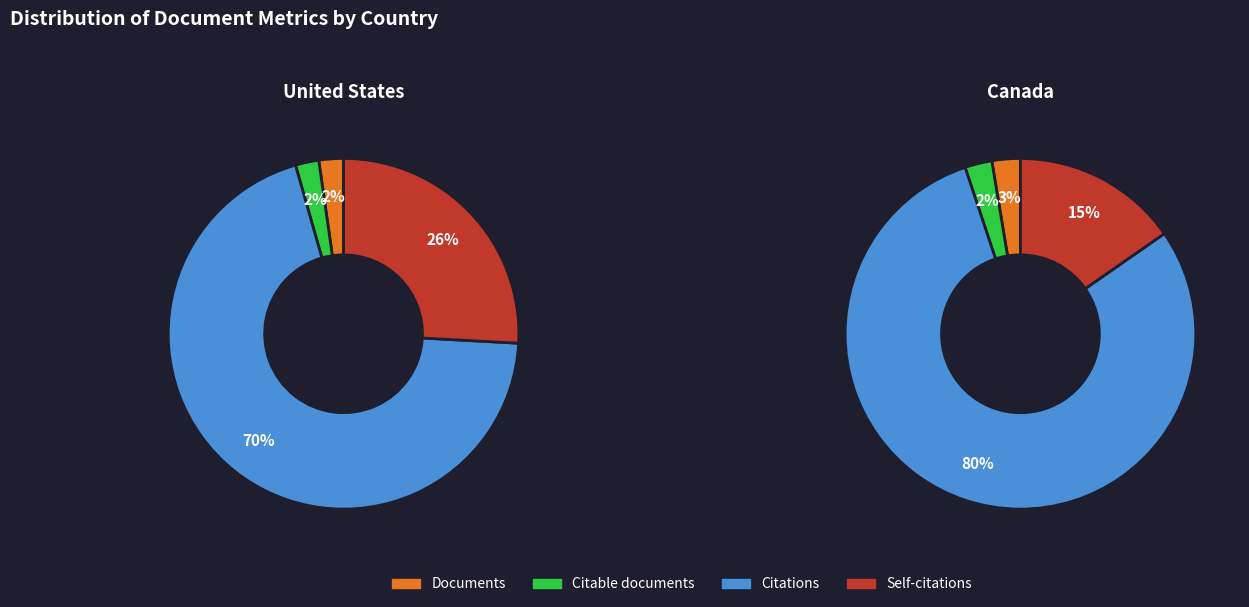

To the nearest percent, what is the difference between the Citable documents and Citations slice percentages?

77%